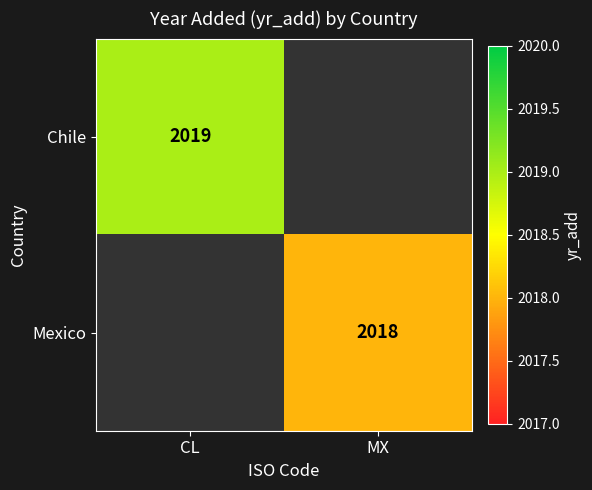

The Mexico series shows 2018 at MX. True or false?

True